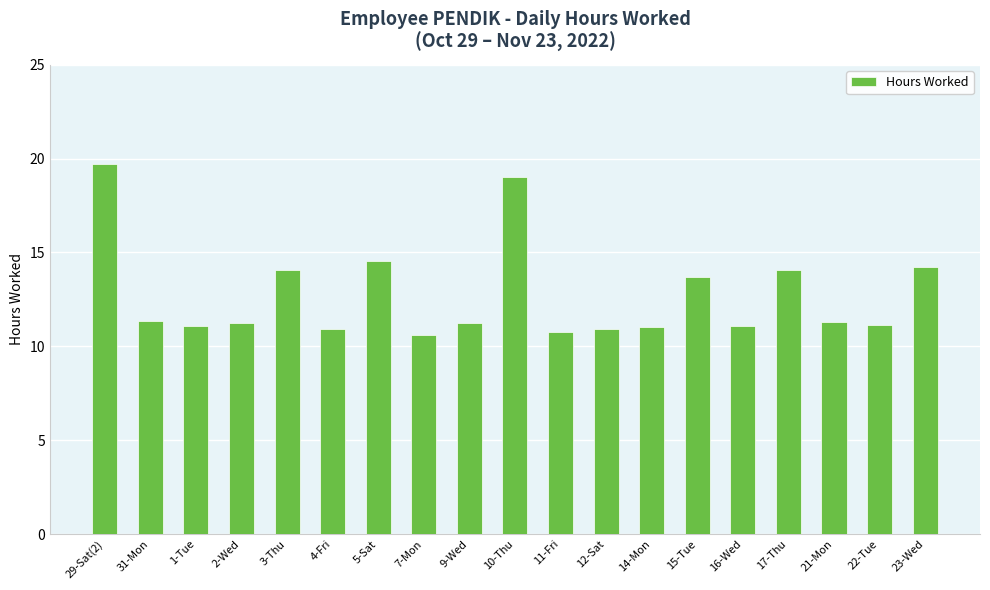

The chart shows a value of 18.9 at 7-Mon. True or false?

False